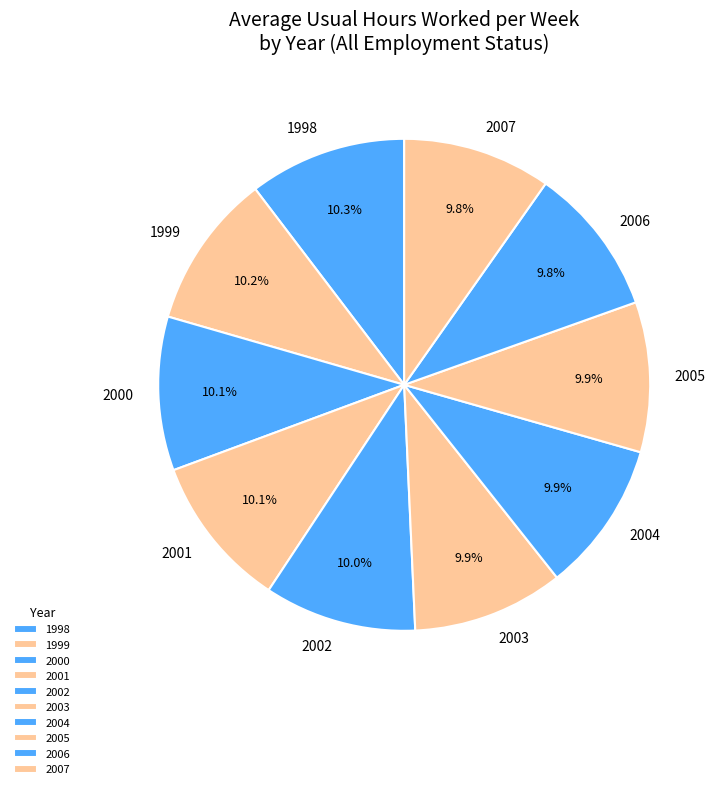

Is there any slice that represents more than half of the pie?

No